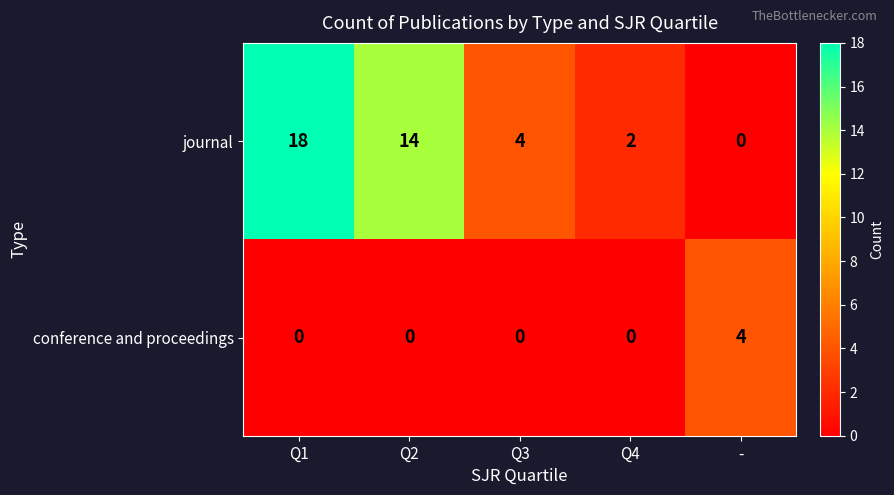

What is the maximum value shown in the chart?

18